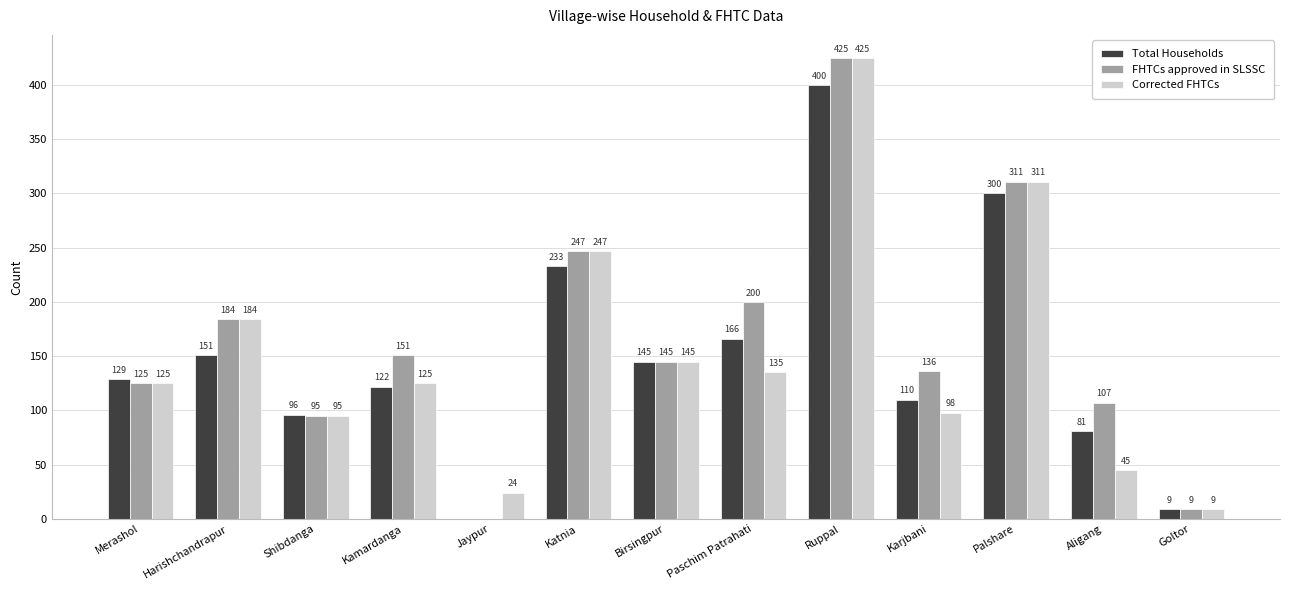

Which series changed the most between Harishchandrapur and Karjbani?

Corrected FHTCs